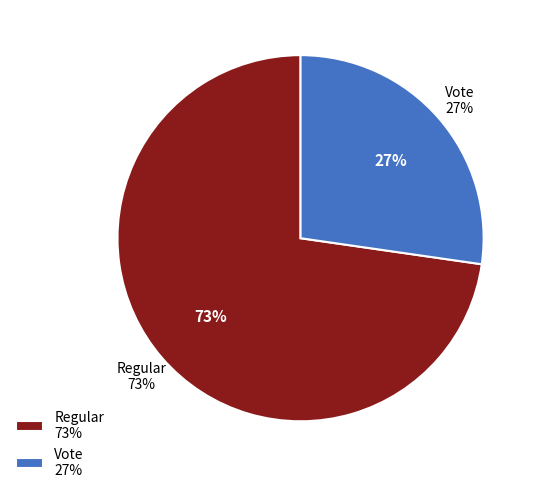

Which slice is the largest?

Regular